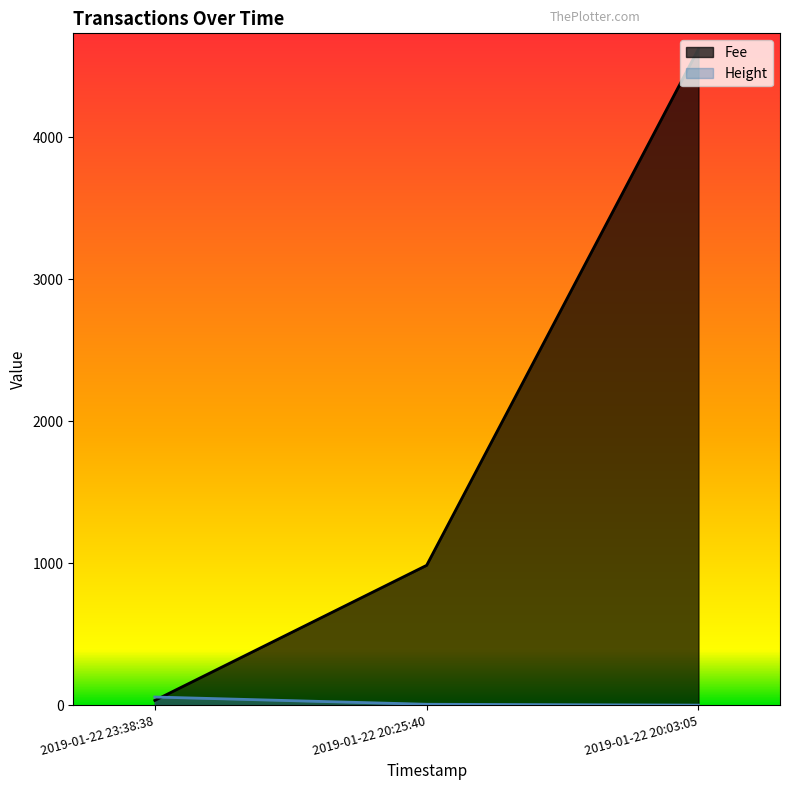

Is the value of Fee at 2019-01-22 20:03:05 greater than the value of Height at 2019-01-22 20:03:05?

Yes